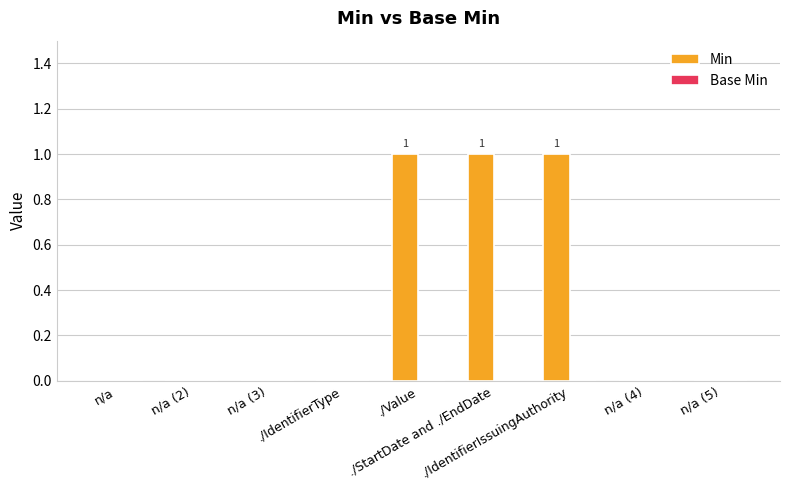

What is the sum of all values?

3